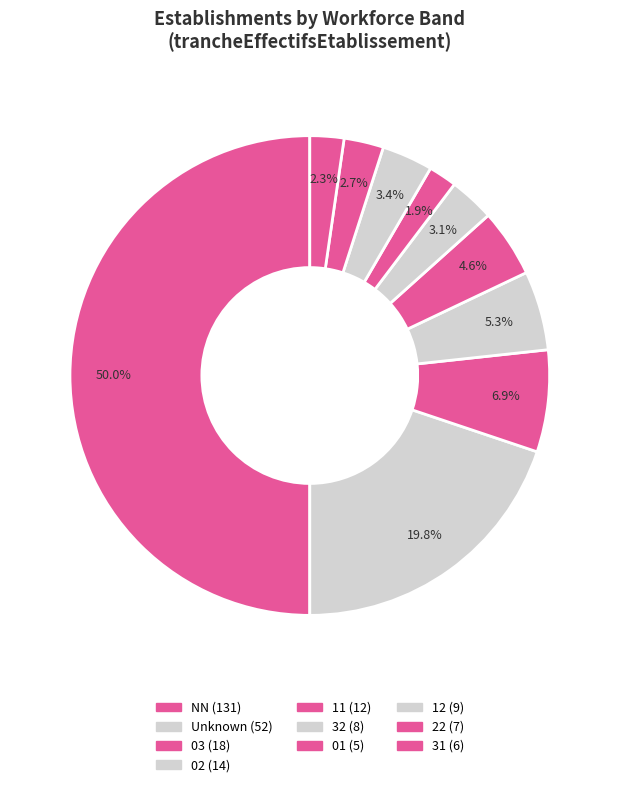

How many slices are in this pie chart?

10